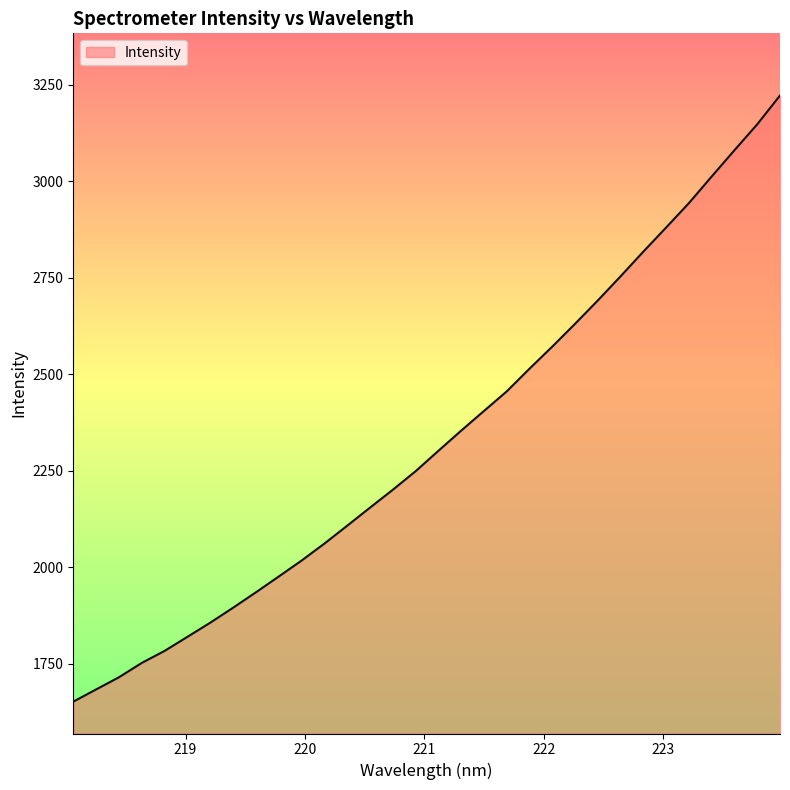

Does the chart display data point markers on the line(s)?

No